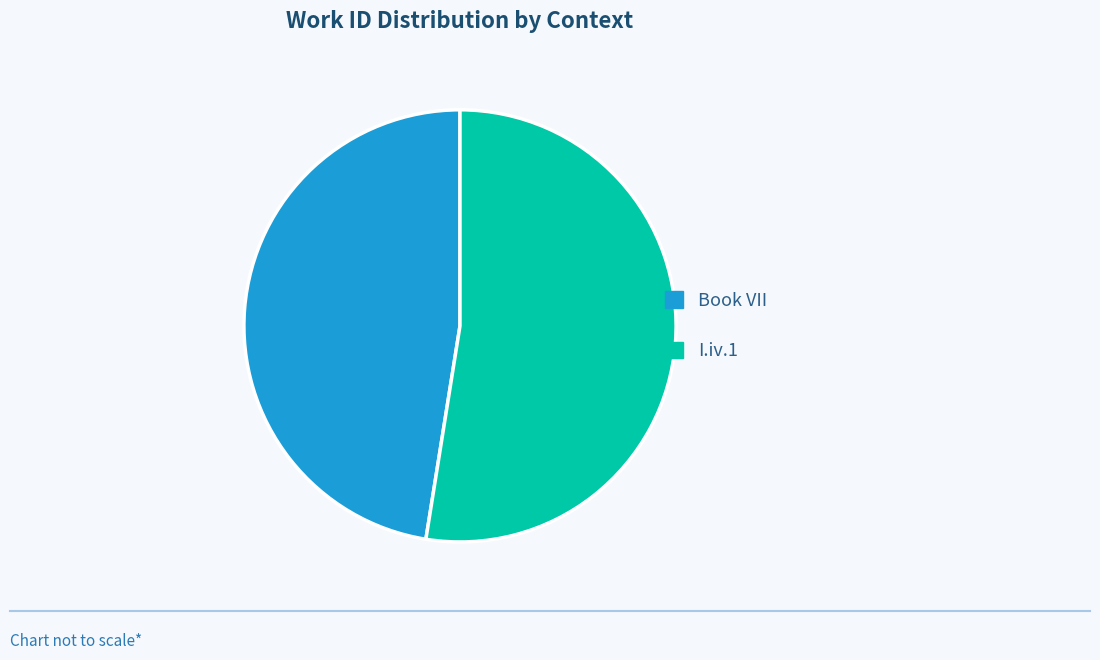

Which has a higher value, I.iv.1 or Book VII?

I.iv.1